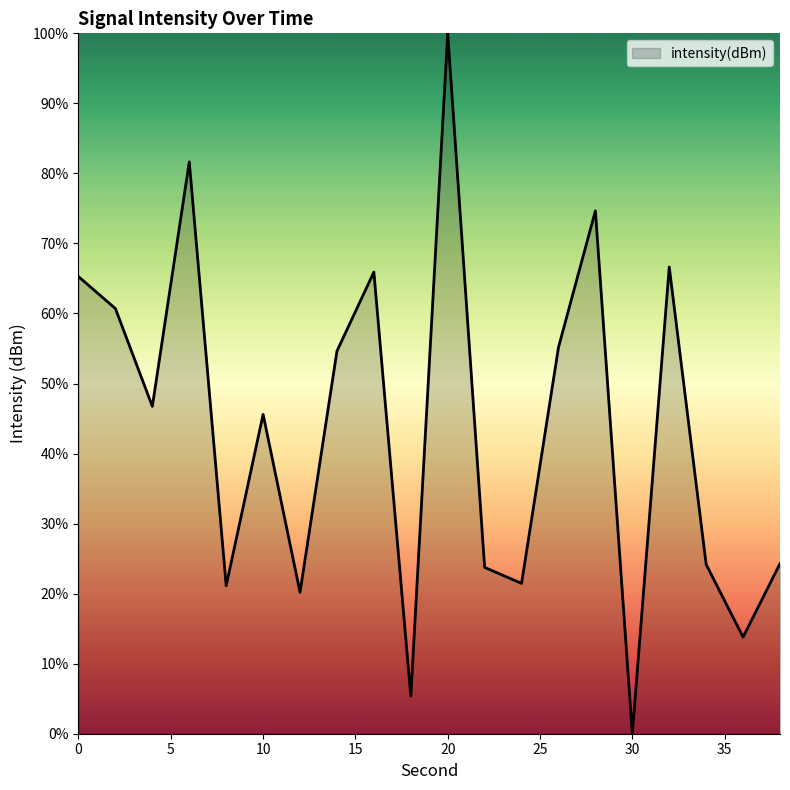

What is the difference between the maximum and minimum values?

100.0